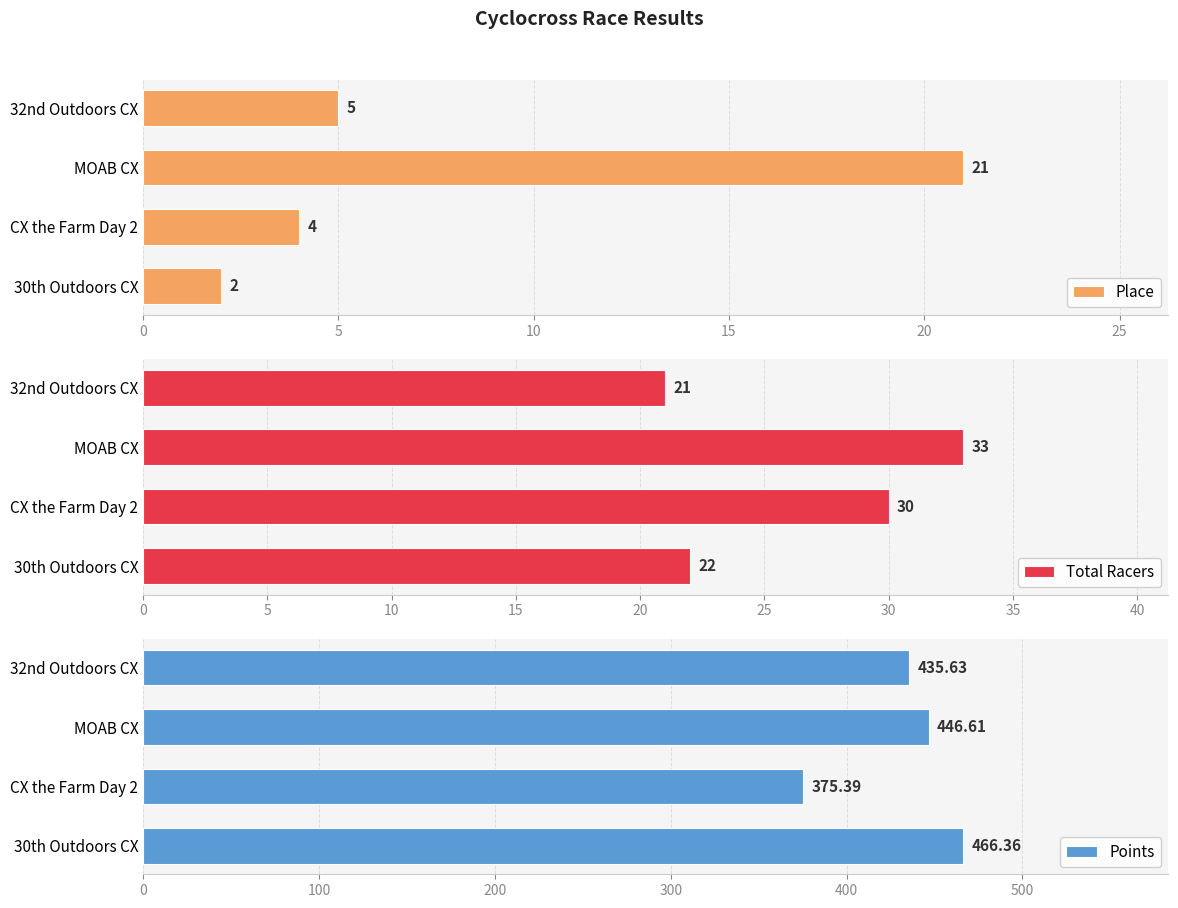

How many values in the Total Racers series are below 30?

2